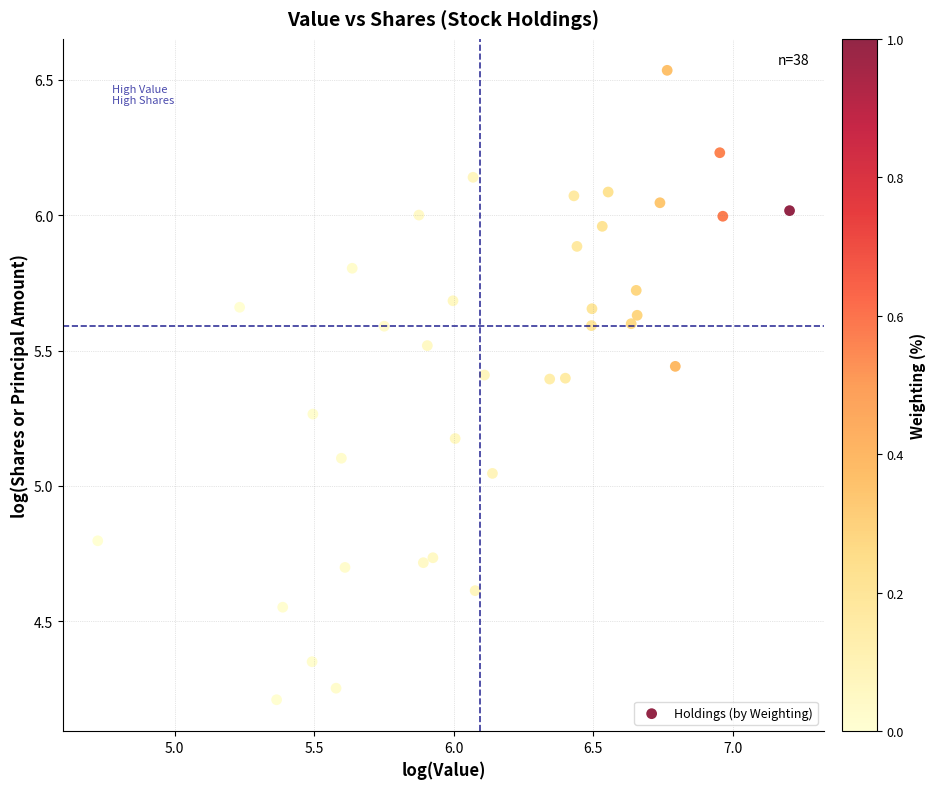

What is the range of X values (max minus min)?

2.5